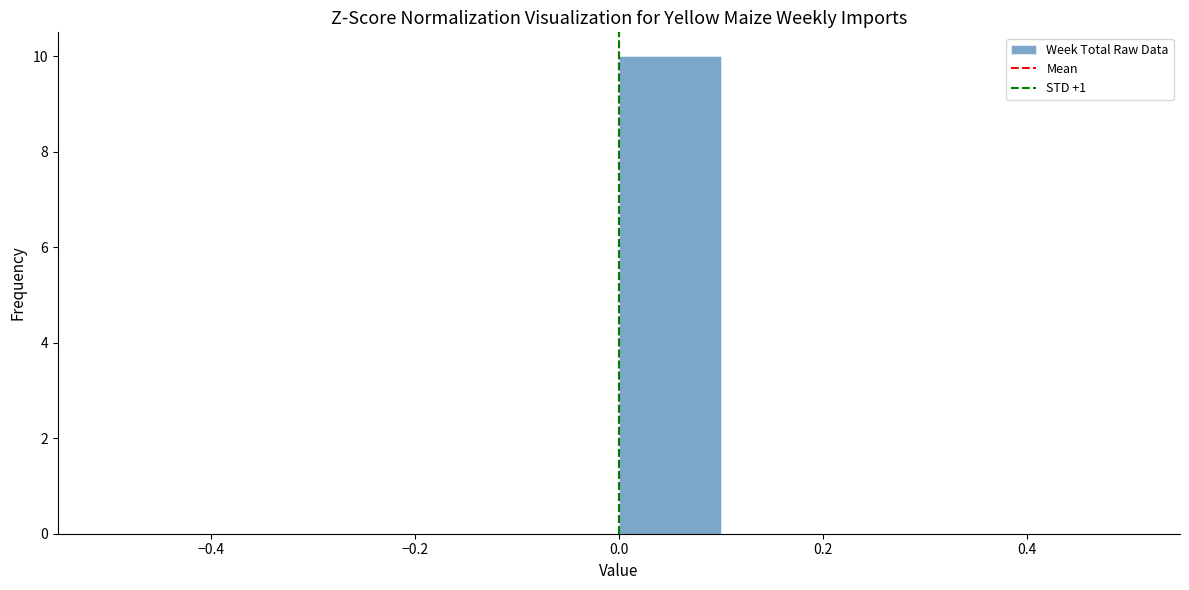

Reading left to right, transcribe this chart: for each bar, give the range it covers on the x-axis and its height. The values are not printed on the chart, so give them approximately, as read against the axis.

-0.5 to -0.4: 0
-0.4 to -0.3: 0
-0.3 to -0.2: 0
-0.2 to -0.1: 0
-0.1 to 0.0: 0
0.0 to 0.1: 10
0.1 to 0.2: 0
0.2 to 0.3: 0
0.3 to 0.4: 0
0.4 to 0.5: 0